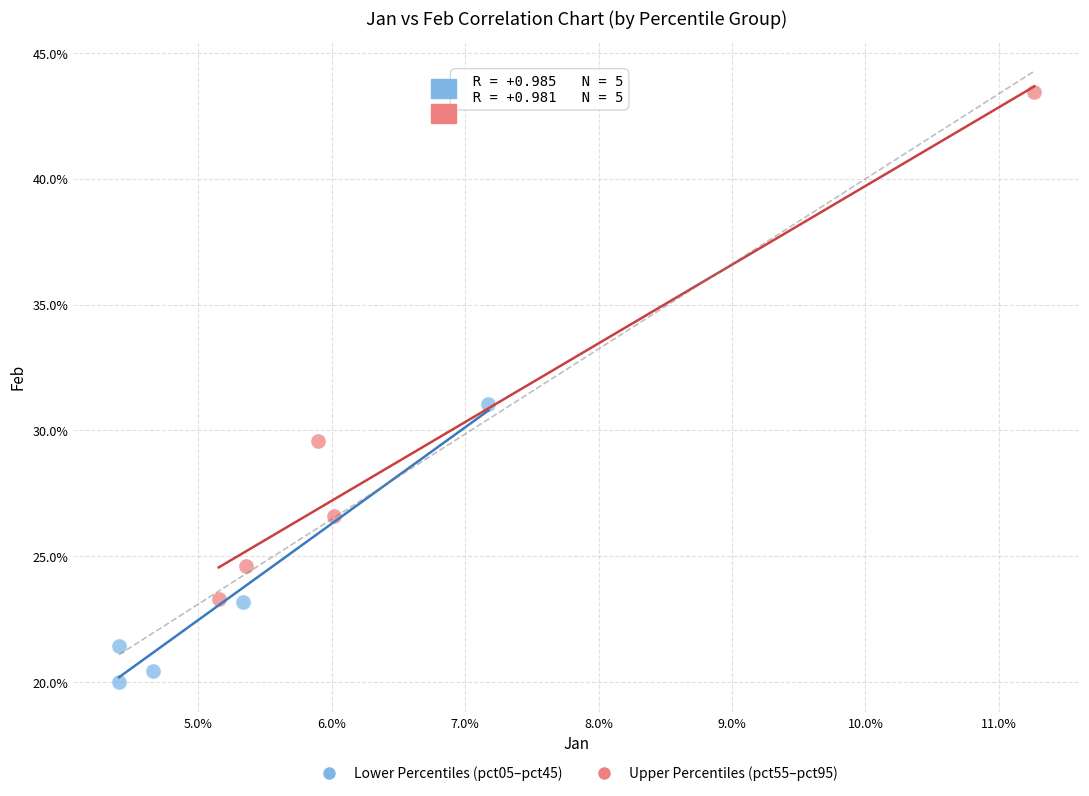

What are all the series names shown in the legend?

Lower Percentiles (pct05–pct45), Upper Percentiles (pct55–pct95)